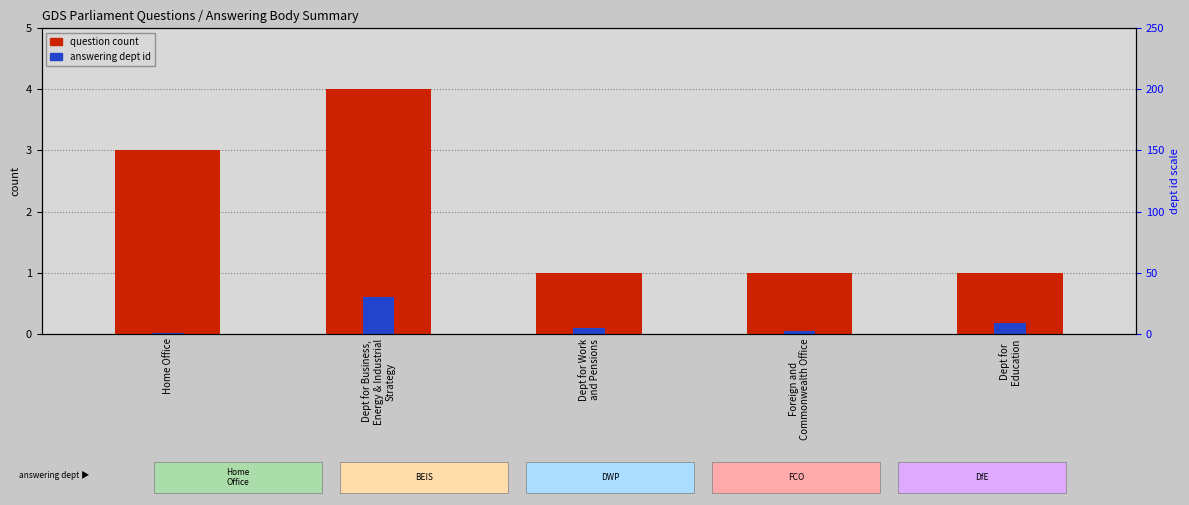

What is the difference between the highest and lowest values at Dept for
Education?

0.8